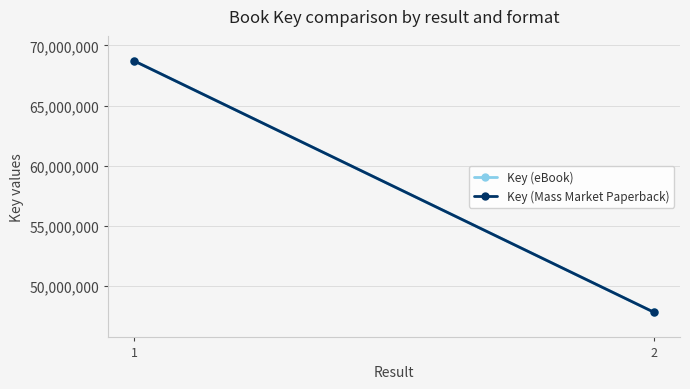

List the series in order of their peak value, lowest first.

Key (eBook), Key (Mass Market Paperback)